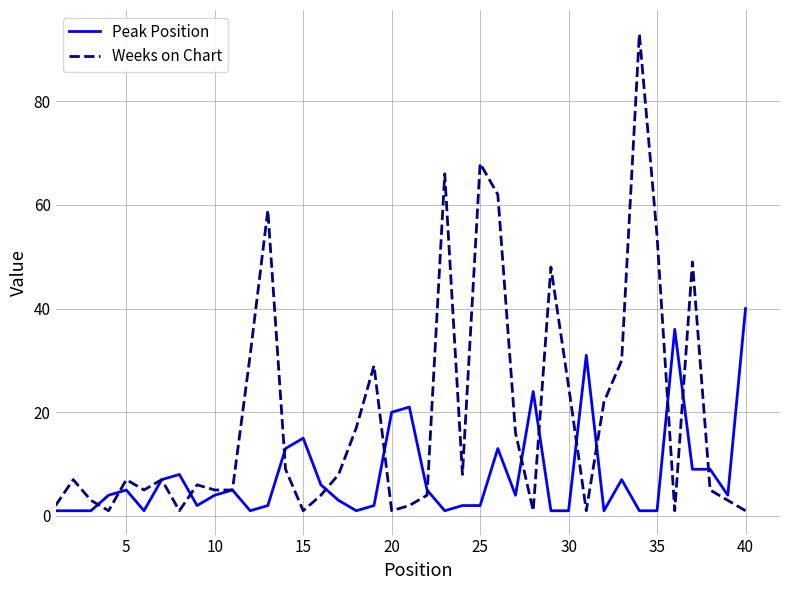

Count the number of data series in this chart.

2